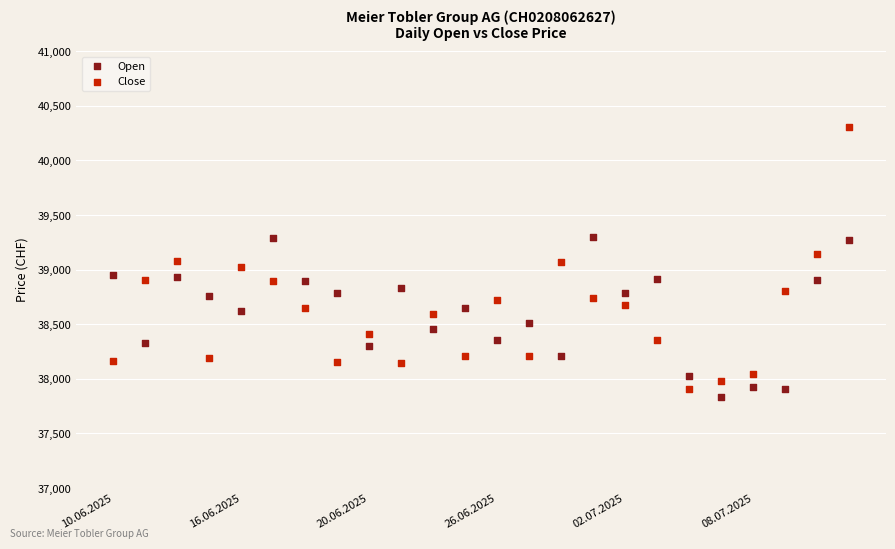

Which series has the widest spread of Y values?

Close